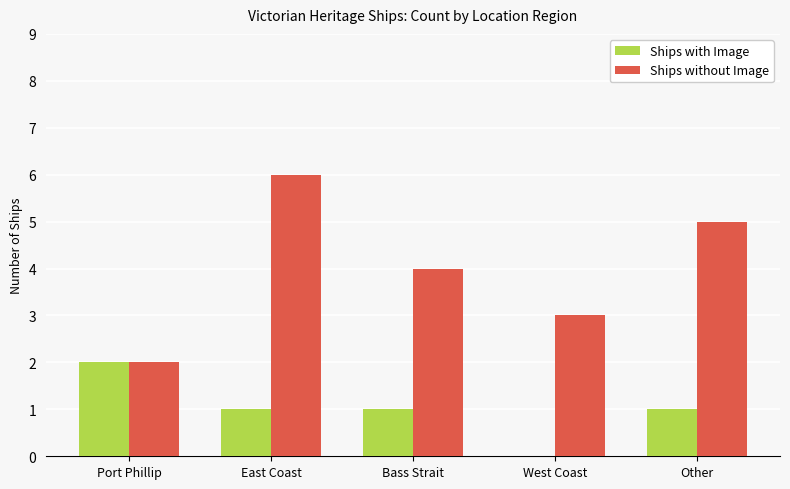

How many Ships without Image values are between 3 and 5?

3